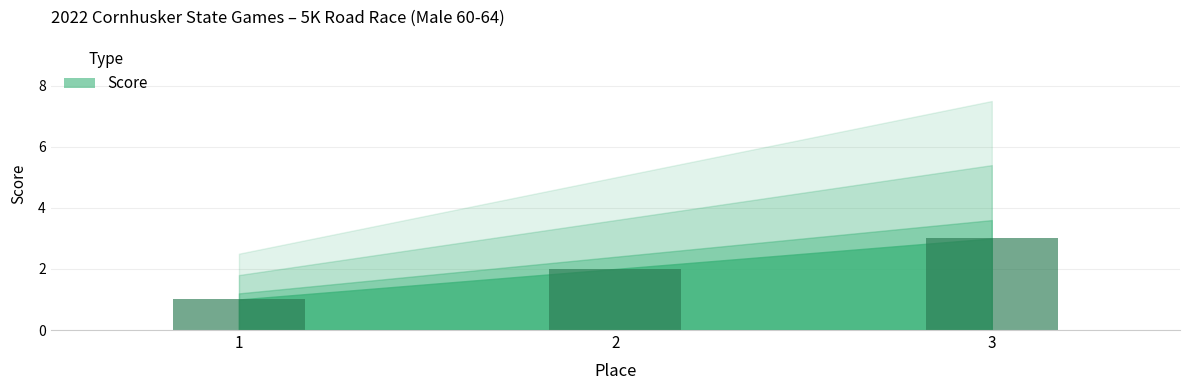

What is the ratio of the value at 1 to the value at 2?

0.5